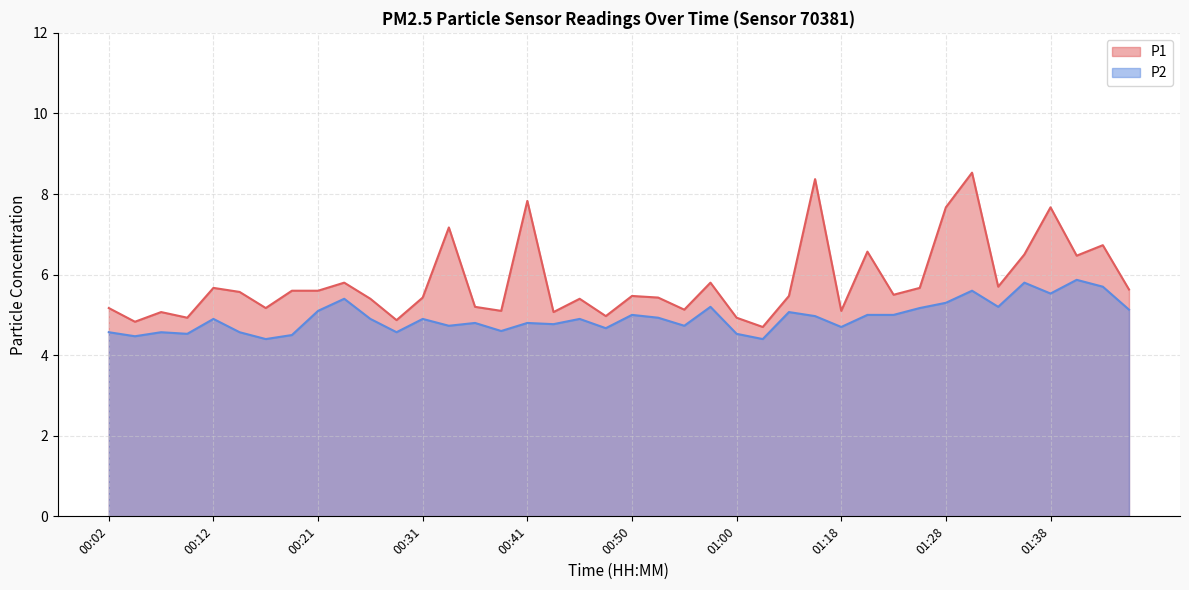

At which label does P1 reach its peak?

01:30